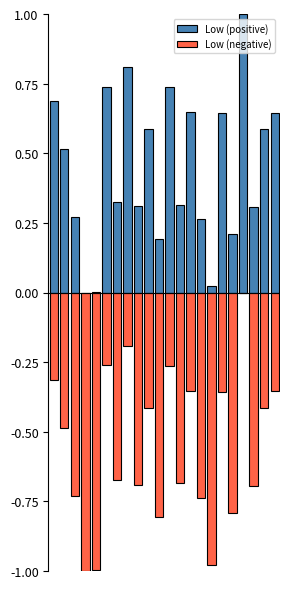

What is the difference between the maximum and minimum values in the Low (negative) series?

1.0